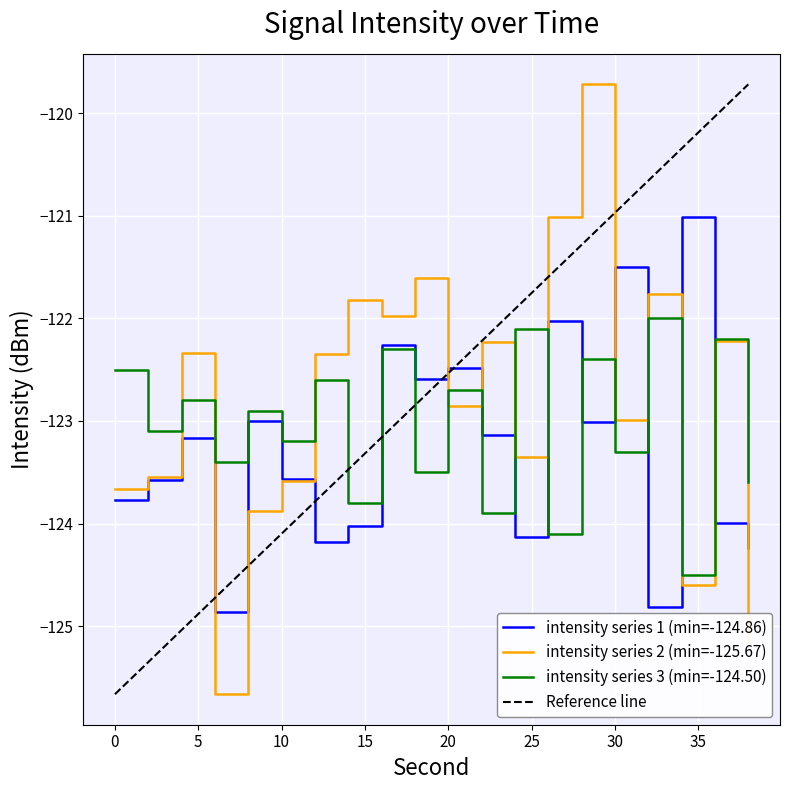

Is the value of intensity_shifted at 4 greater than the value of intensity_mean_per_minute at 26?

No